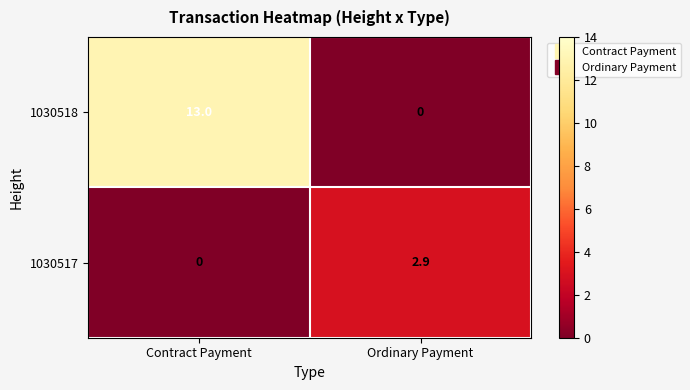

List the series in order of their overall mean, lowest first.

1030517, 1030518